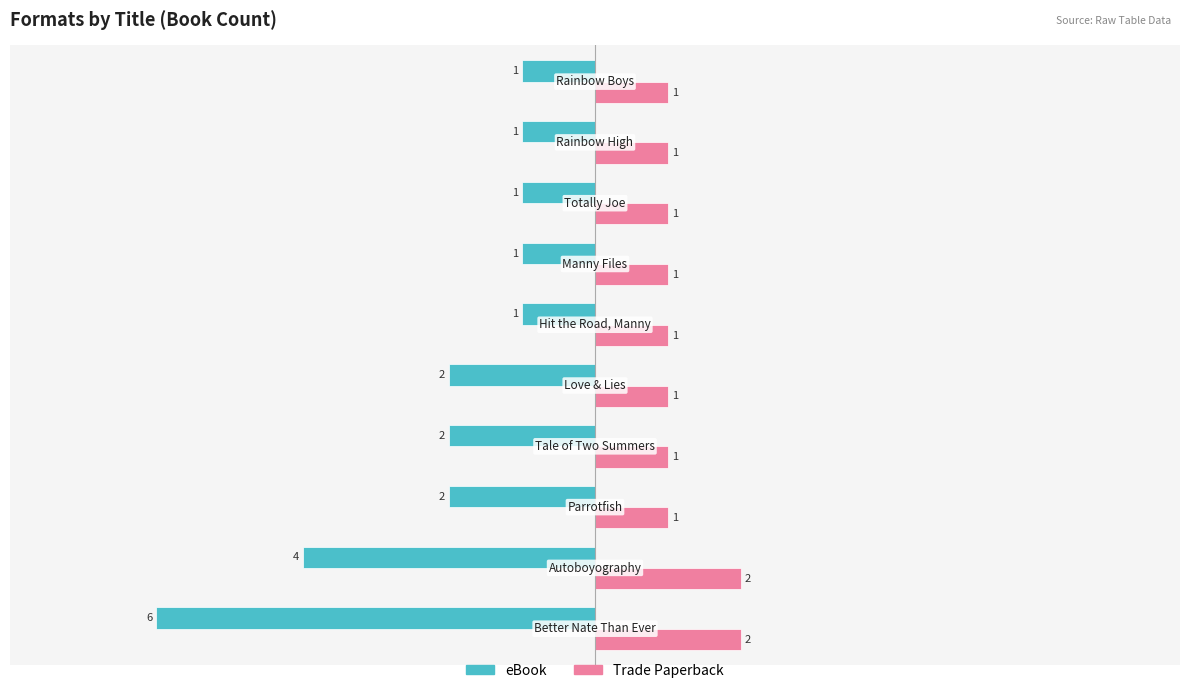

What is the average value of the eBook series?

-2